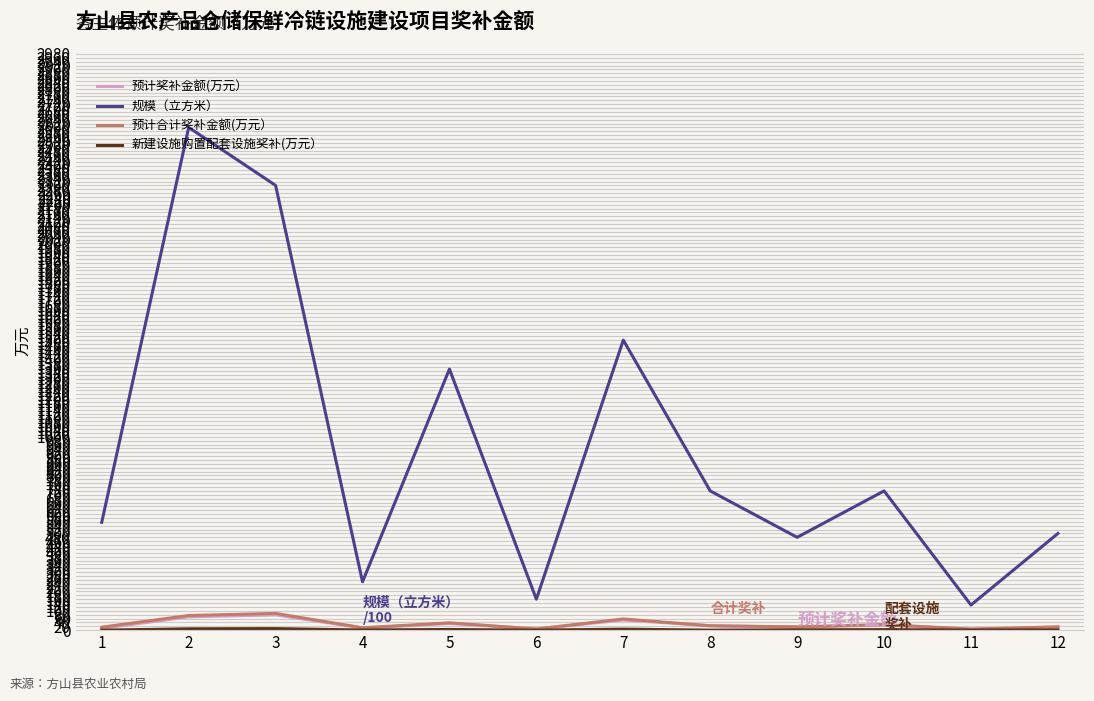

True or false: 预计奖补金额(万元） and 规模（立方米） intersect in this chart.

False